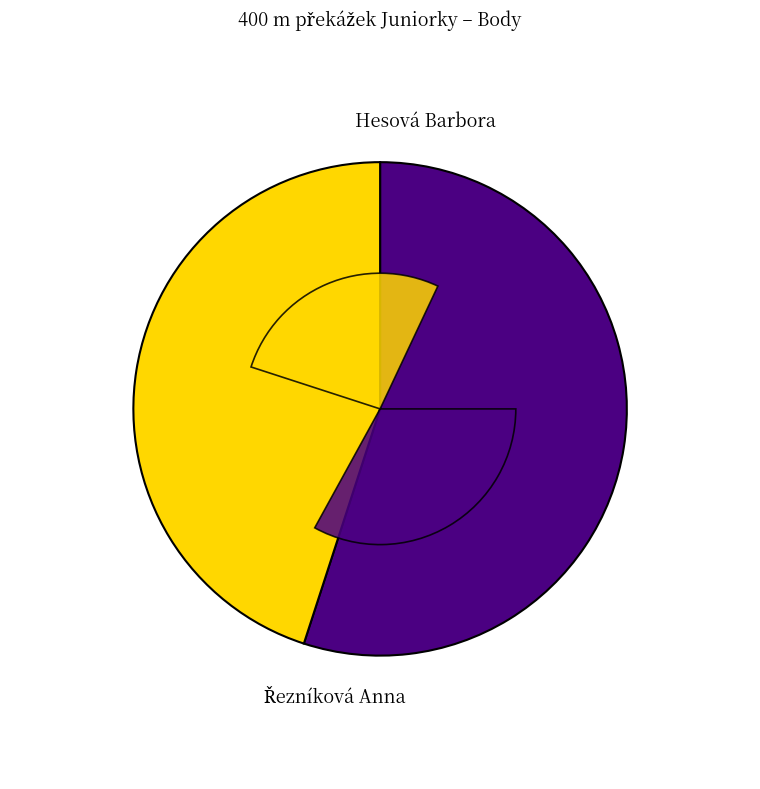

What is the change in value from Řezníková Anna to Hesová Barbora?

-2